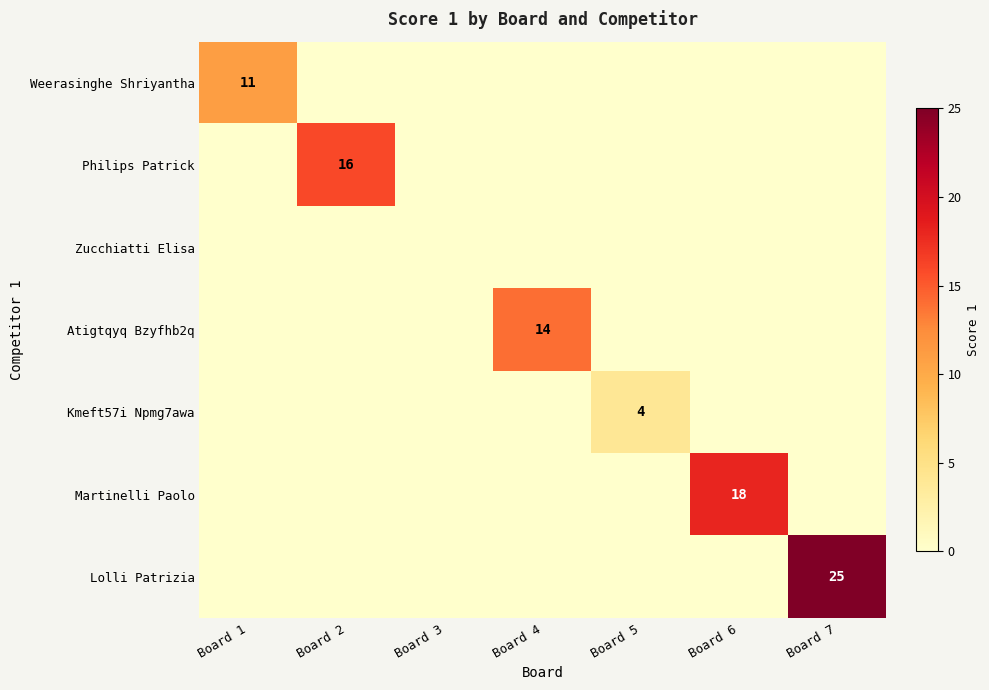

Rank the categories by Lolli Patrizia value from highest to lowest.

Board 7, Board 1, Board 2, Board 3, Board 4, Board 5, Board 6